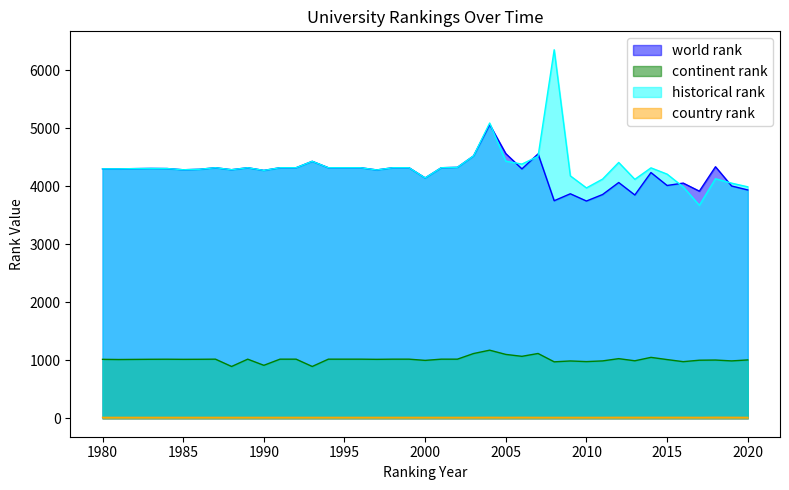

List the labels in order of continent rank value, smallest first.

1988, 1993, 1990, 2008, 2016, 2010, 2009, 2011, 2019, 2013, 2000, 2017, 2018, 2020, 2015, 1981, 1980, 1985, 1997, 1983, 1986, 1984, 1987, 1989, 1991, 1992, 1994, 1995, 1996, 1998, 1999, 2001, 2002, 2012, 2014, 2006, 2005, 2003, 2007, 2004